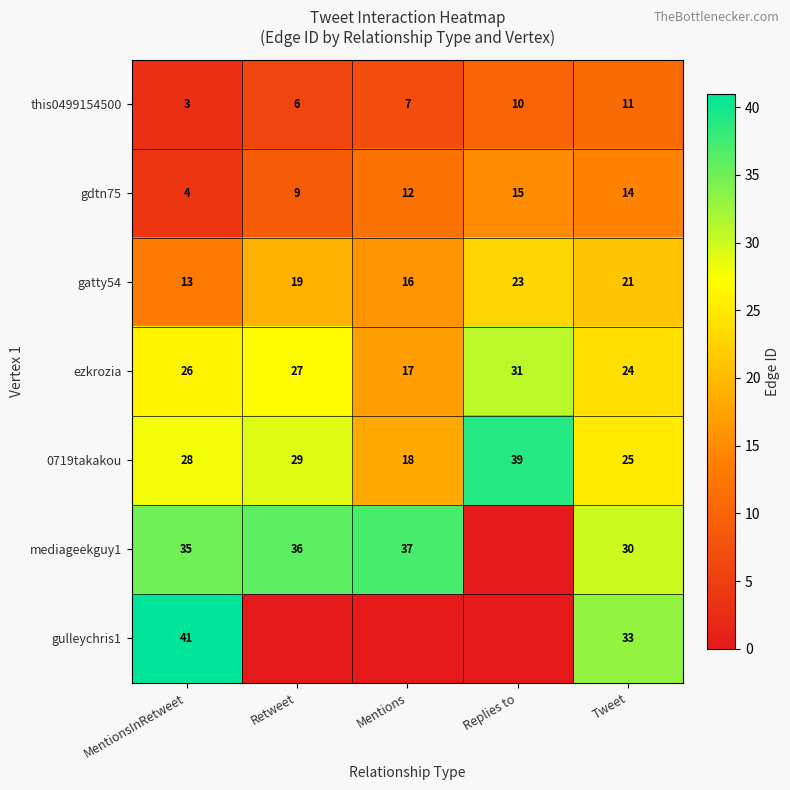

Is it true that mediageekguy1 equals 37 at Mentions?

True